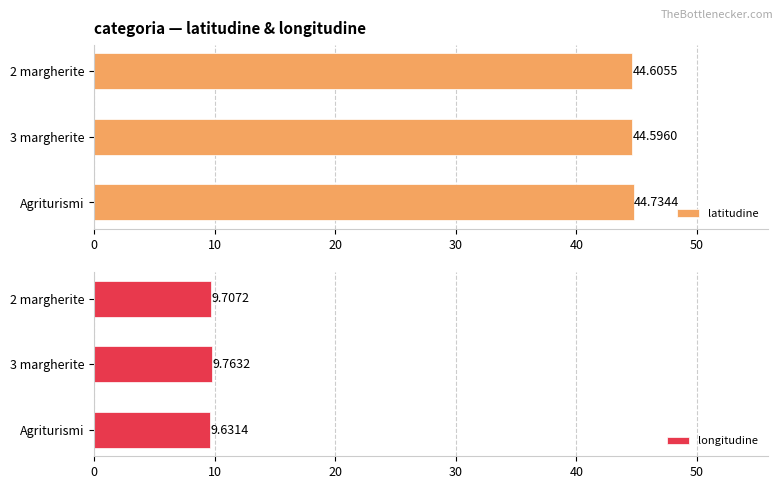

Rank the series by their average value, from lowest to highest.

longitudine, latitudine